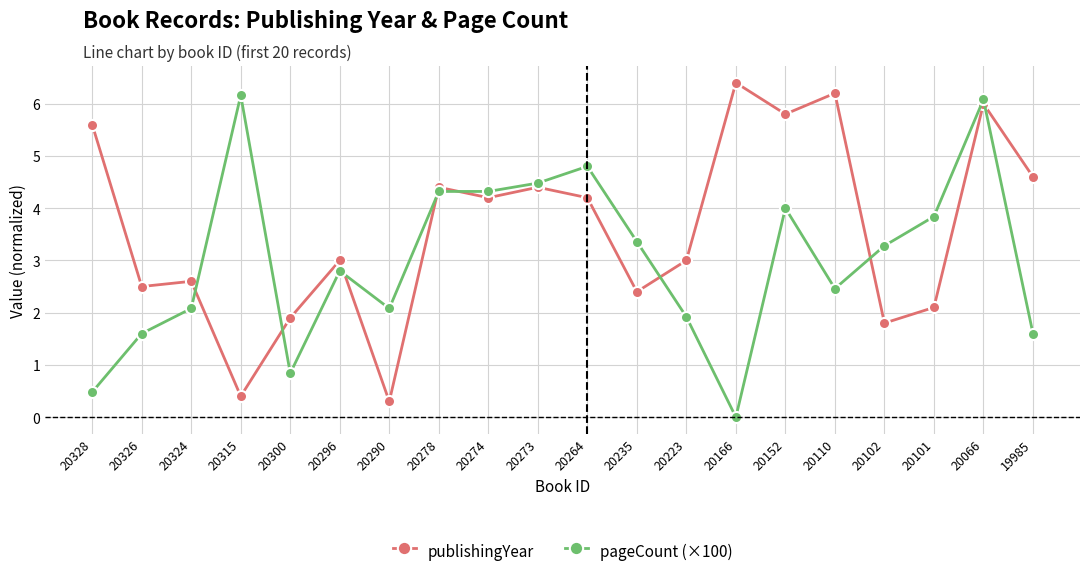

What is the greatest value displayed?

6.4